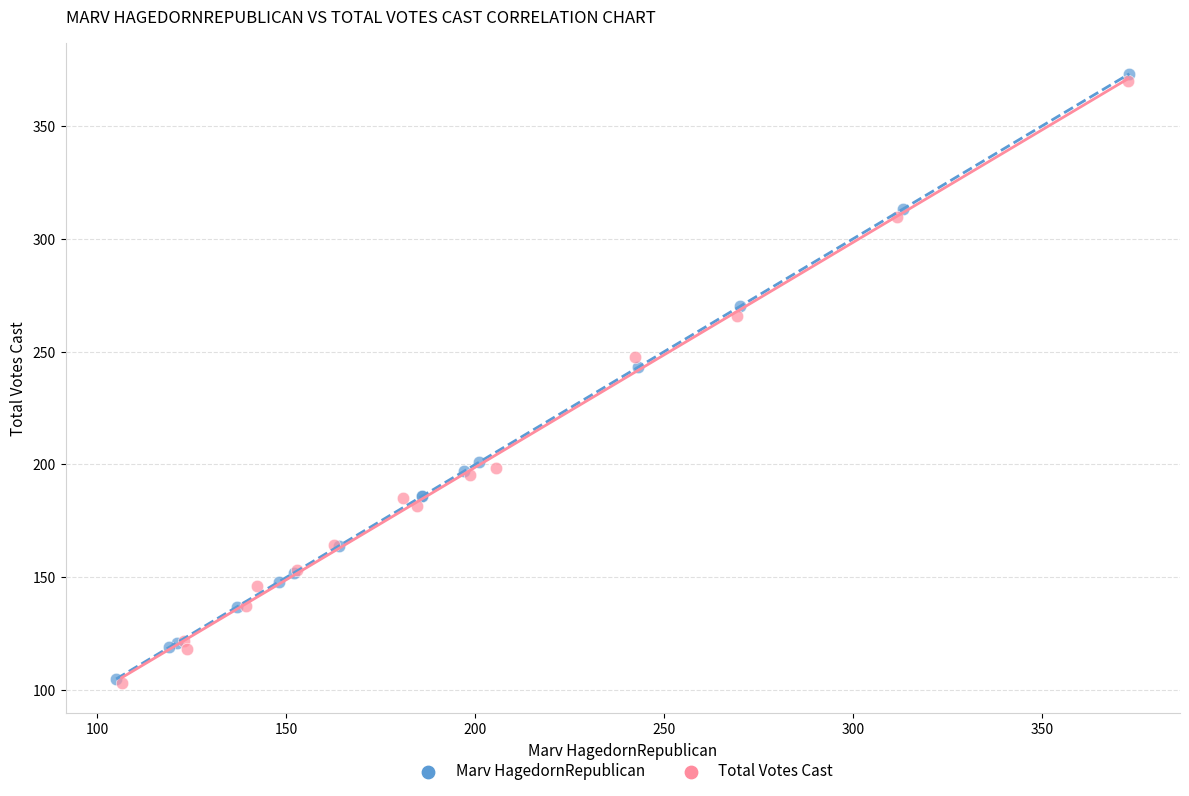

Which series has the largest Y range (max minus min)?

Marv HagedornRepublican